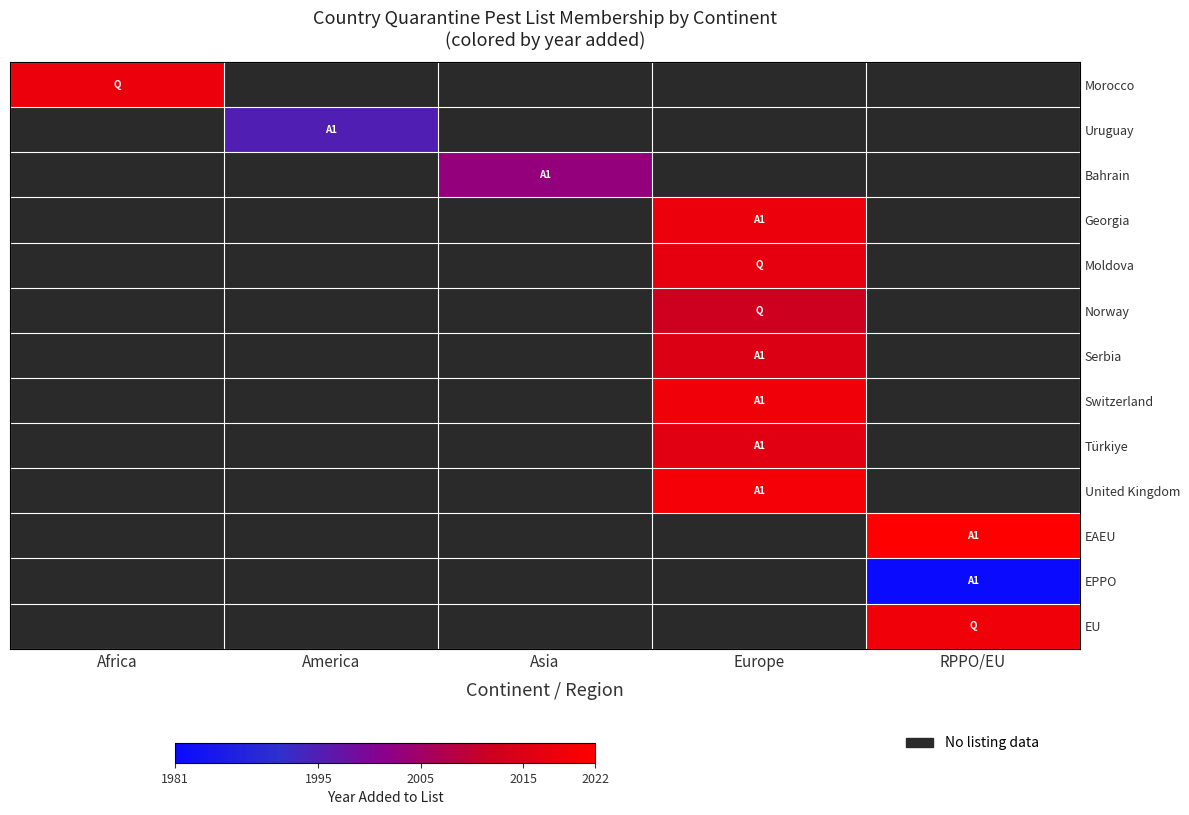

Rank the series at America from highest to lowest value.

Morocco, Uruguay, Bahrain, Georgia, Moldova, Norway, Serbia, Switzerland, Türkiye, United Kingdom, EAEU, EPPO, EU